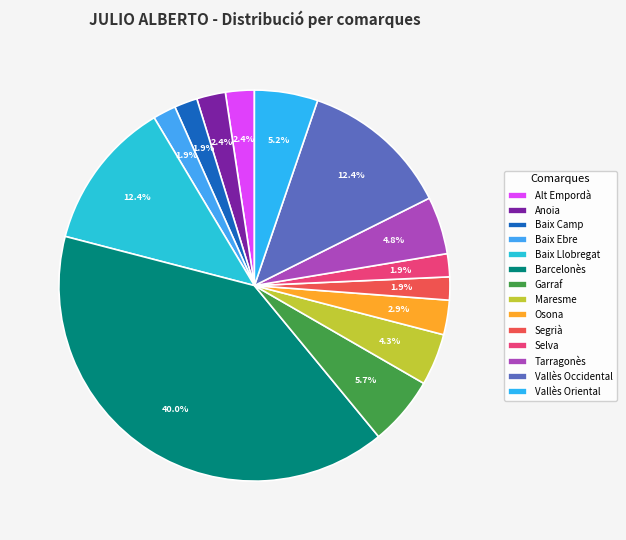

How many segments does this pie chart have?

14